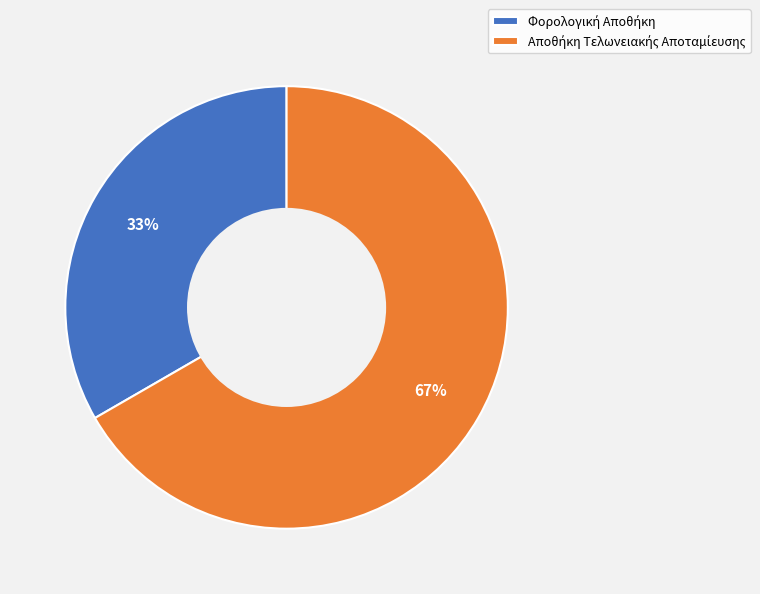

Is there a majority slice in this chart?

Yes